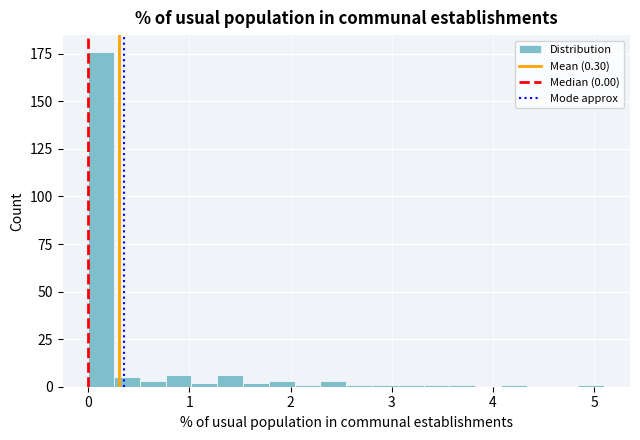

Around what value on the x-axis is the tallest bar? Give the approximate position of its centre, as read against the axis.

0.1